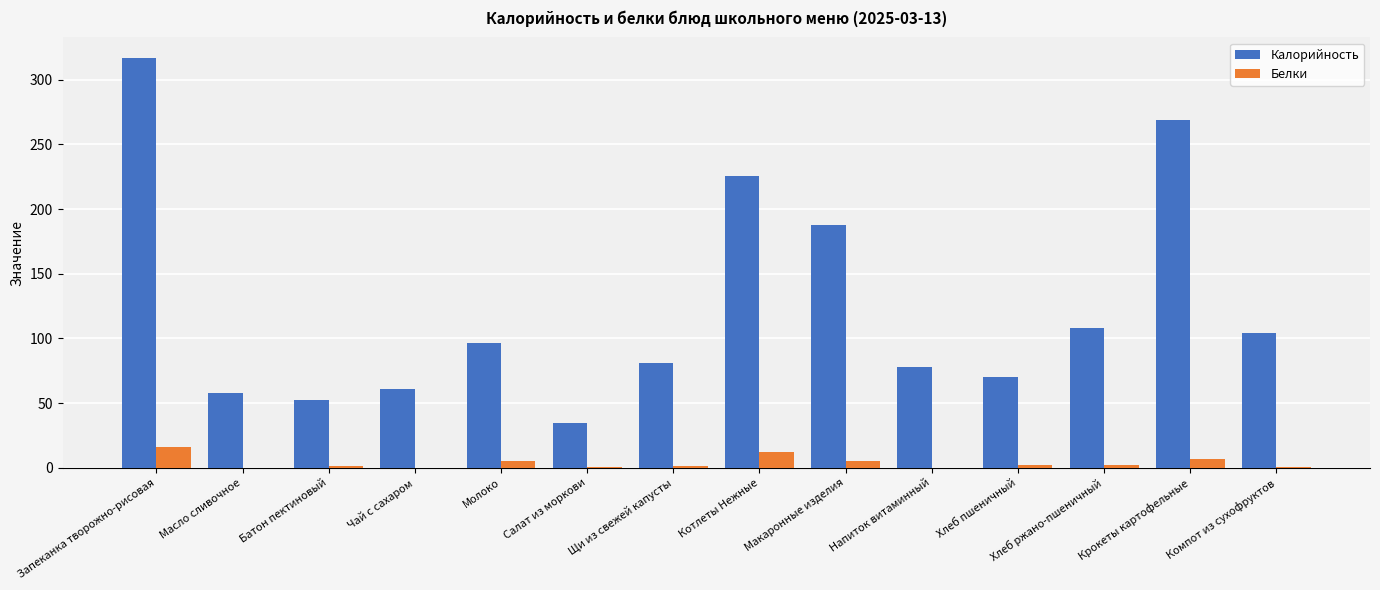

Is it true that Калорийность equals 104.4 at Компот из сухофруктов?

True